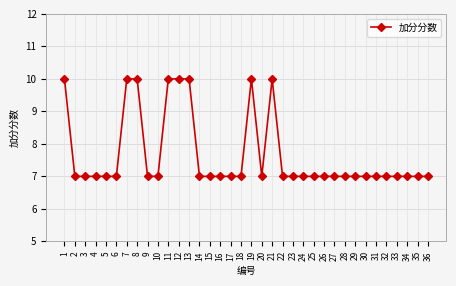

What is the minimum value shown in the chart?

7